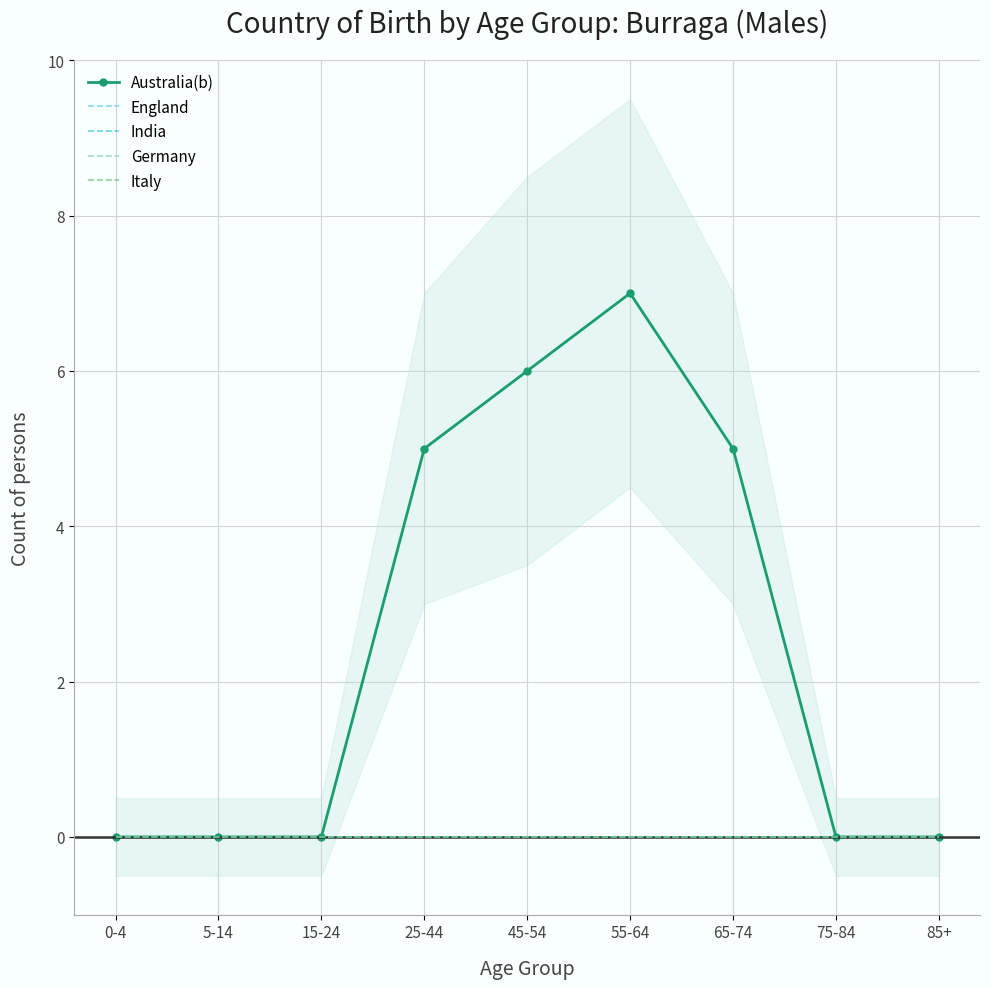

Count the number of data series in this chart.

5